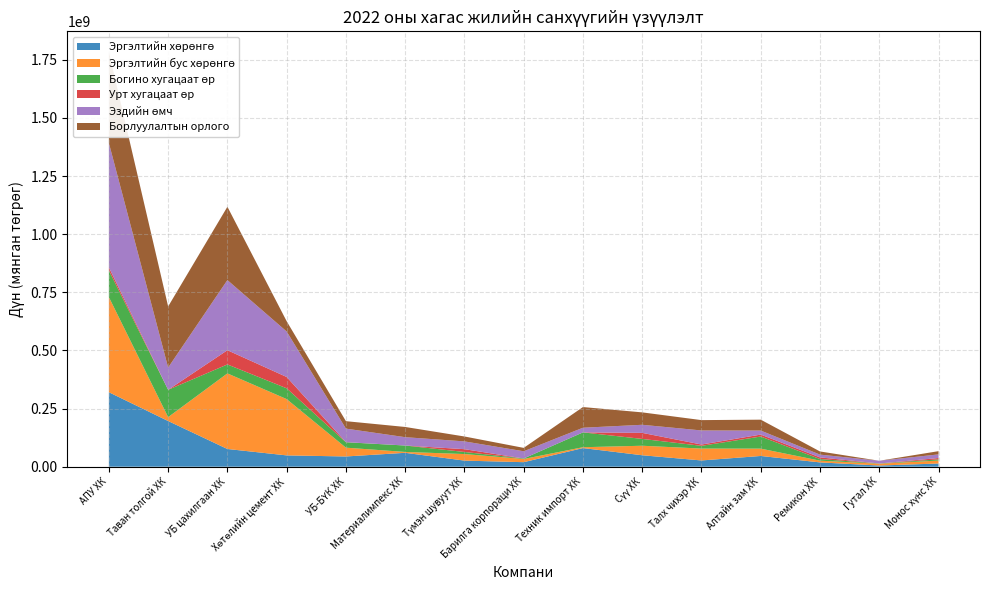

Reading left to right, transcribe all the data shown in this chart.

Эргэлтийн хөрөнгө: АПУ ХК=320268583.4	Таван толгой ХК=196446473.9	УБ цахилгаан ХК=76161818.4	Хөтөлийн цемент ХК=48635694.5	УБ-БҮК ХК=44011592.7	Материалимпекс ХК=59739131.2	Түмэн шувуут ХК=26162576.1	Барилга корпораци ХК=19428632.5	Техник импорт ХК=80119302.1	Сүү ХК=49248252.4	Талх чихэр ХК=26837974.9	Алтайн зам ХК=46167237.8	Ремикон ХК=18508456.6	Гутал ХК=5039866.5	Монос хүнс ХК=13759005.6
Эргэлтийн бус хөрөнгө: АПУ ХК=409094778.6	Таван толгой ХК=16747451.1	УБ цахилгаан ХК=325137051.3	Хөтөлийн цемент ХК=242095188.5	УБ-БҮК ХК=37870028.8	Материалимпекс ХК=3733579.5	Түмэн шувуут ХК=28253923.9	Барилга корпораци ХК=13757283.0	Техник импорт ХК=3652862.5	Сүү ХК=40889200.0	Талх чихэр ХК=51102377.1	Алтайн зам ХК=31555618.2	Ремикон ХК=7483330.7	Гутал ХК=7718803.1	Монос хүнс ХК=12702499.7
Богино хугацаат өр: АПУ ХК=114608849.7	Таван толгой ХК=117455075.5	УБ цахилгаан ХК=38493403.7	Хөтөлийн цемент ХК=46455672.3	УБ-БҮК ХК=23311034.8	Материалимпекс ХК=27607698.0	Түмэн шувуут ХК=8934397.7	Барилга корпораци ХК=2262995.5	Техник импорт ХК=63820894.8	Сүү ХК=29387098.7	Талх чихэр ХК=11824949.4	Алтайн зам ХК=52054892.3	Ремикон ХК=6893799.6	Гутал ХК=1030918.4	Монос хүнс ХК=5089041.3
Урт хугацаат өр: АПУ ХК=13239560.9	Таван толгой ХК=0.0	УБ цахилгаан ХК=61103907.2	Хөтөлийн цемент ХК=48653980.8	УБ-БҮК ХК=436965.3	Материалимпекс ХК=0.0	Түмэн шувуут ХК=12017307.7	Барилга корпораци ХК=0.0	Техник импорт ХК=4891.7	Сүү ХК=25978079.8	Талх чихэр ХК=5601582.2	Алтайн зам ХК=8310564.3	Ремикон ХК=7189073.8	Гутал ХК=0.0	Монос хүнс ХК=5757076.5
Эздийн өмч: АПУ ХК=534898480.5	Таван толгой ХК=95738849.5	УБ цахилгаан ХК=301701558.8	Хөтөлийн цемент ХК=195621229.9	УБ-БҮК ХК=58133621.4	Материалимпекс ХК=35865012.7	Түмэн шувуут ХК=33464794.6	Барилга корпораци ХК=30922920.0	Техник импорт ХК=19946378.1	Сүү ХК=34772273.9	Талх чихэр ХК=60513820.4	Алтайн зам ХК=17357399.4	Ремикон ХК=11908913.9	Гутал ХК=11727751.2	Монос хүнс ХК=15615387.5
Борлуулалтын орлого: АПУ ХК=391076099.3	Таван толгой ХК=262728172.4	УБ цахилгаан ХК=315283689.9	Хөтөлийн цемент ХК=44202377.9	УБ-БҮК ХК=32030088.3	Материалимпекс ХК=43926946.0	Түмэн шувуут ХК=21125042.3	Барилга корпораци ХК=14577338.4	Техник импорт ХК=88951733.7	Сүү ХК=53351042.2	Талх чихэр ХК=44463673.8	Алтайн зам ХК=46835740.5	Ремикон ХК=13555098.0	Гутал ХК=0.0	Монос хүнс ХК=13879645.5